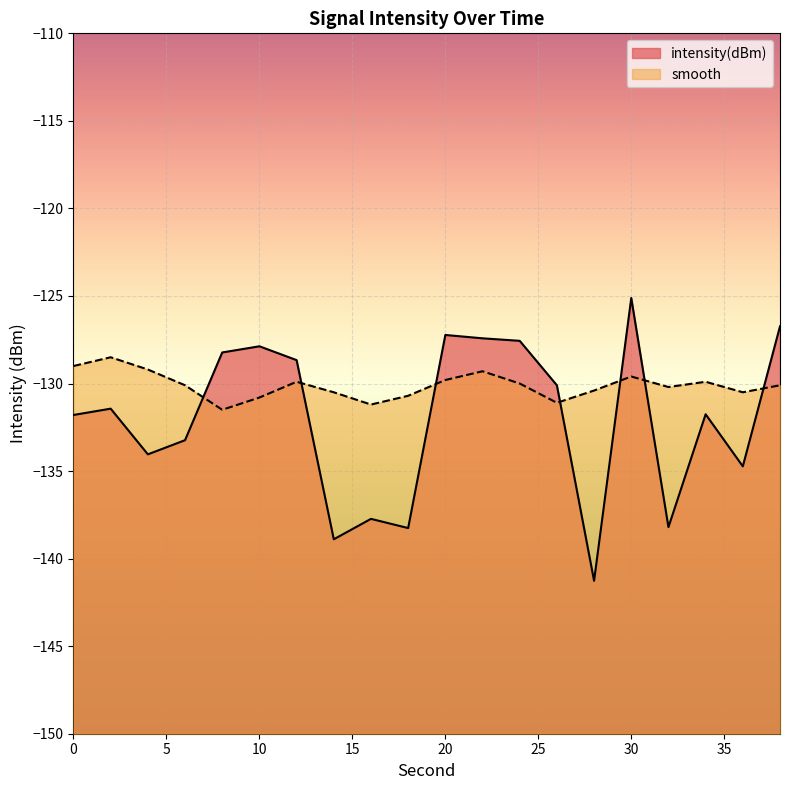

At which category does the chart reach its minimum across all series?

28